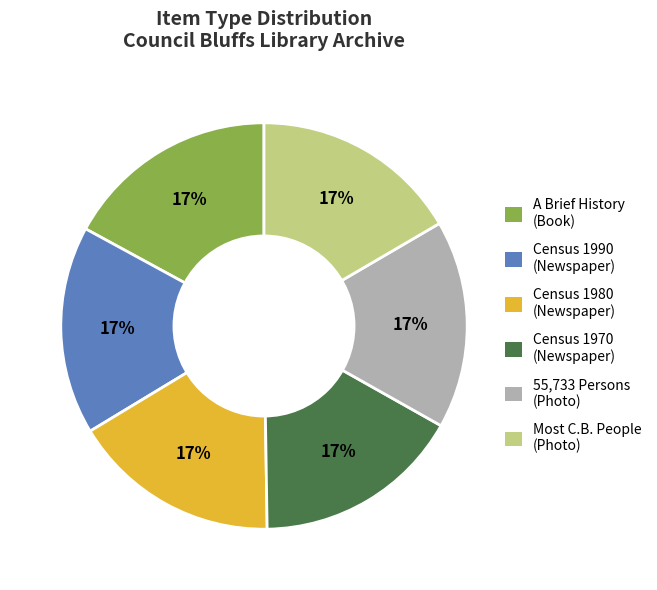

Is there a majority slice in this chart?

No